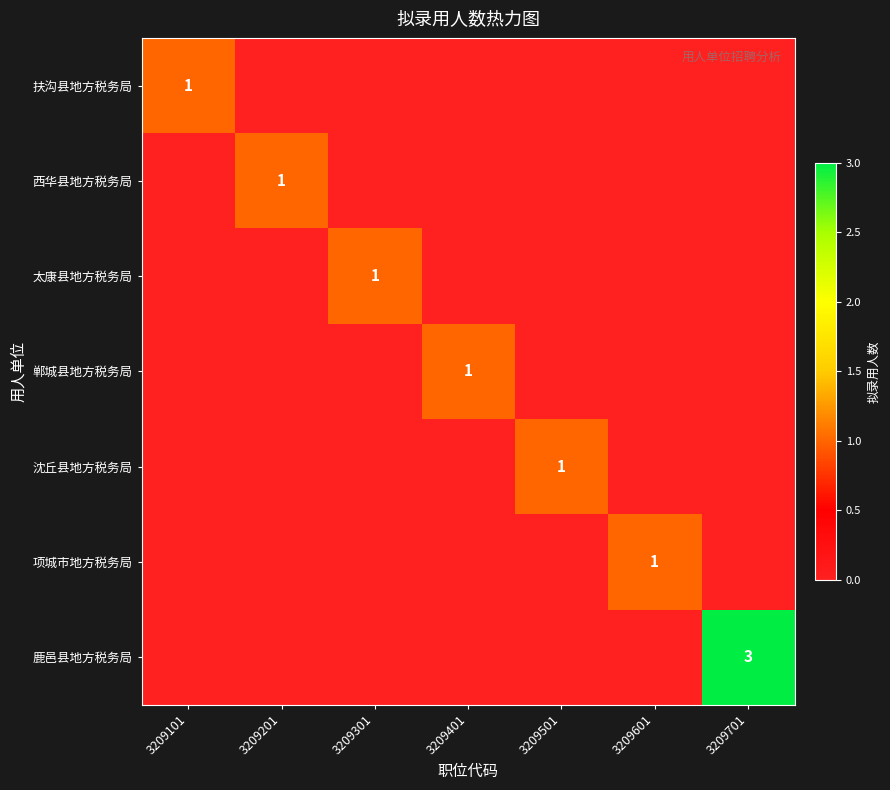

At which category is the sum across all series the highest?

3209701